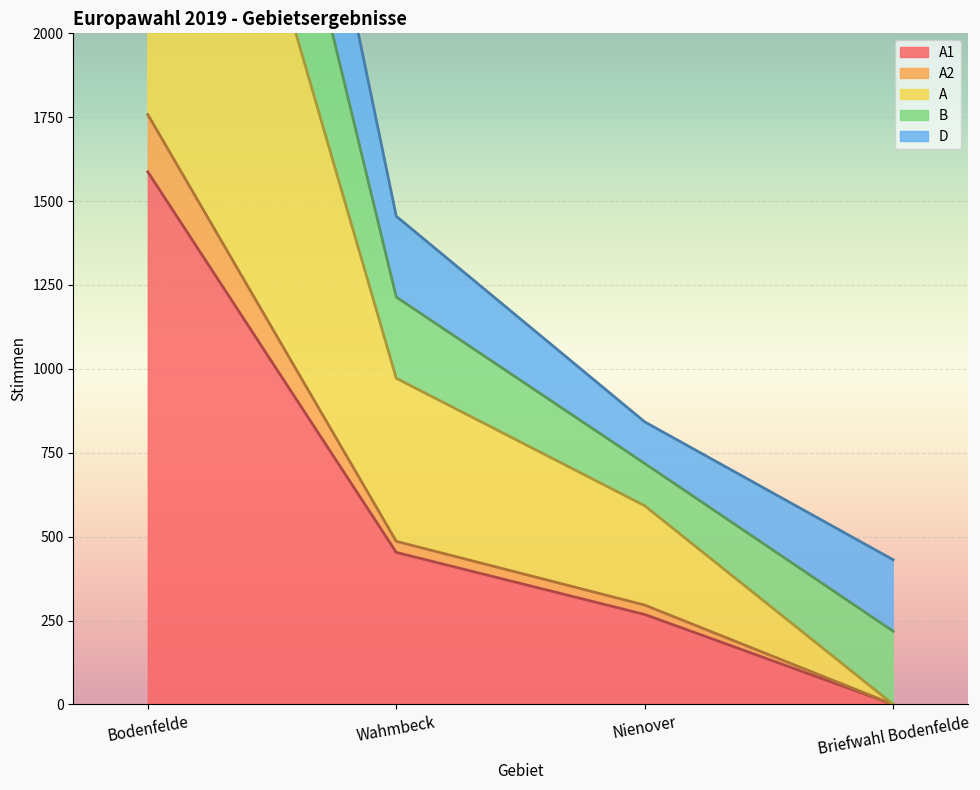

True or false: A1 has more than 2 interior local peaks.

False